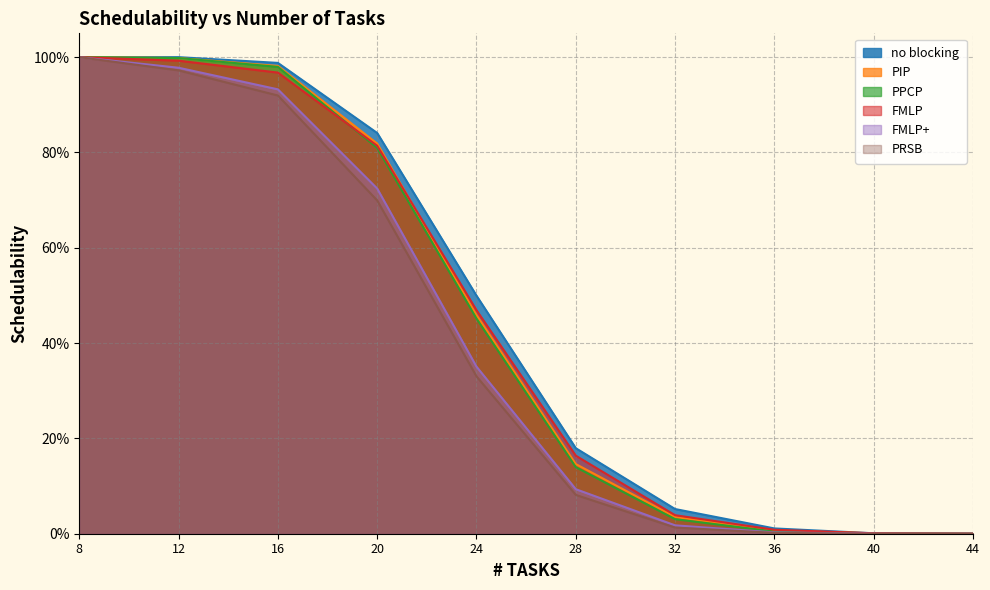

List the labels in order of FMLP+ value, largest first.

8, 12, 16, 20, 24, 28, 32, 36, 40, 44